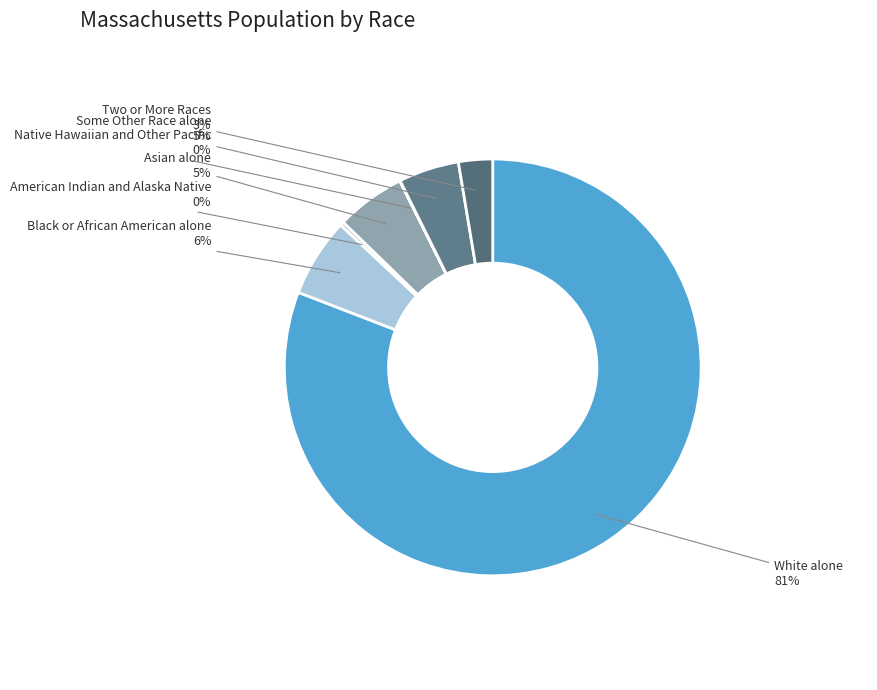

Is there a majority slice in this chart?

Yes